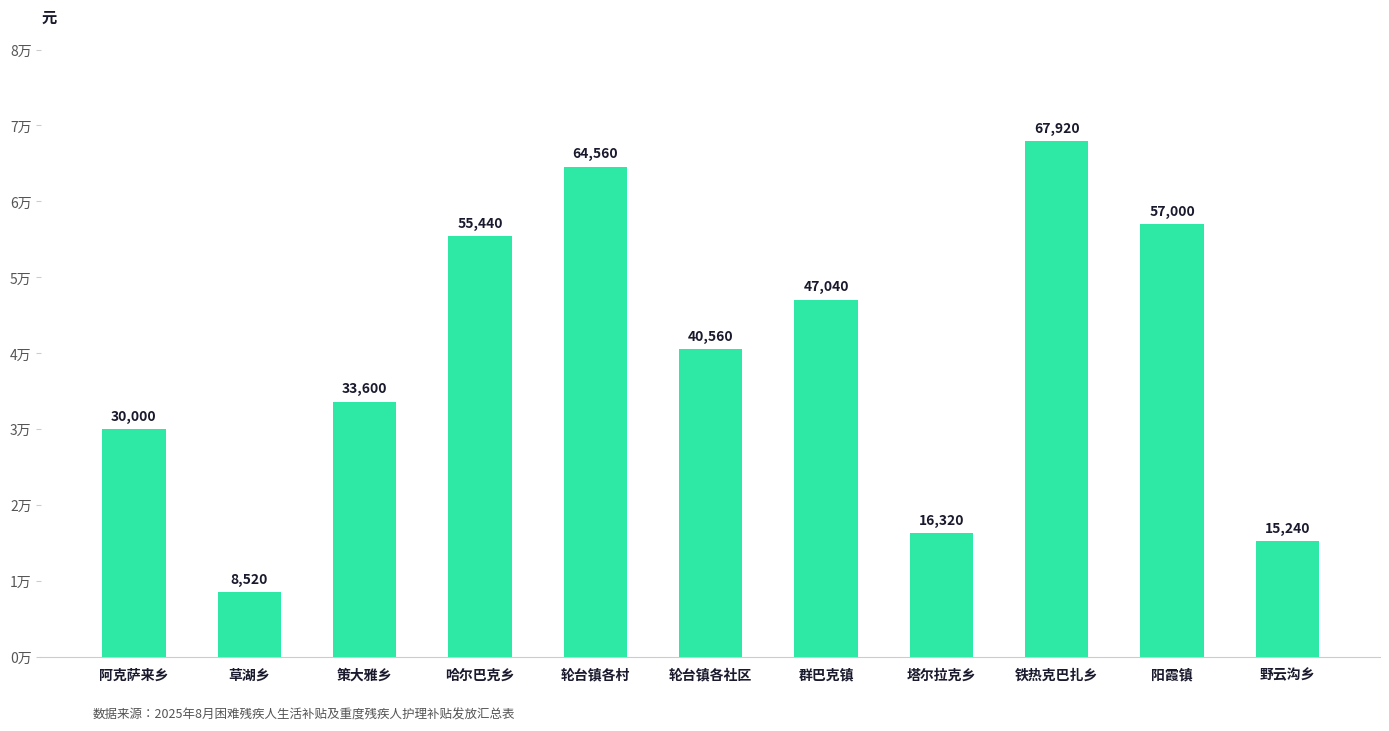

What is the difference between the maximum and minimum values?

59400